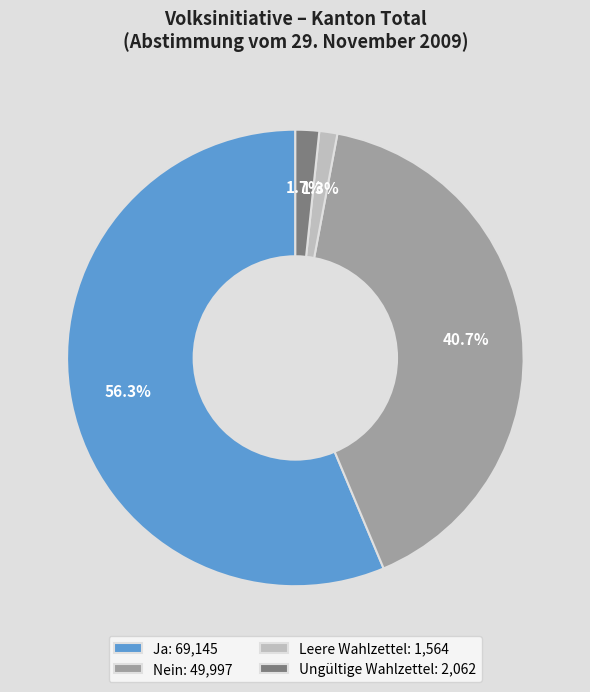

How many slices are in this pie chart?

4